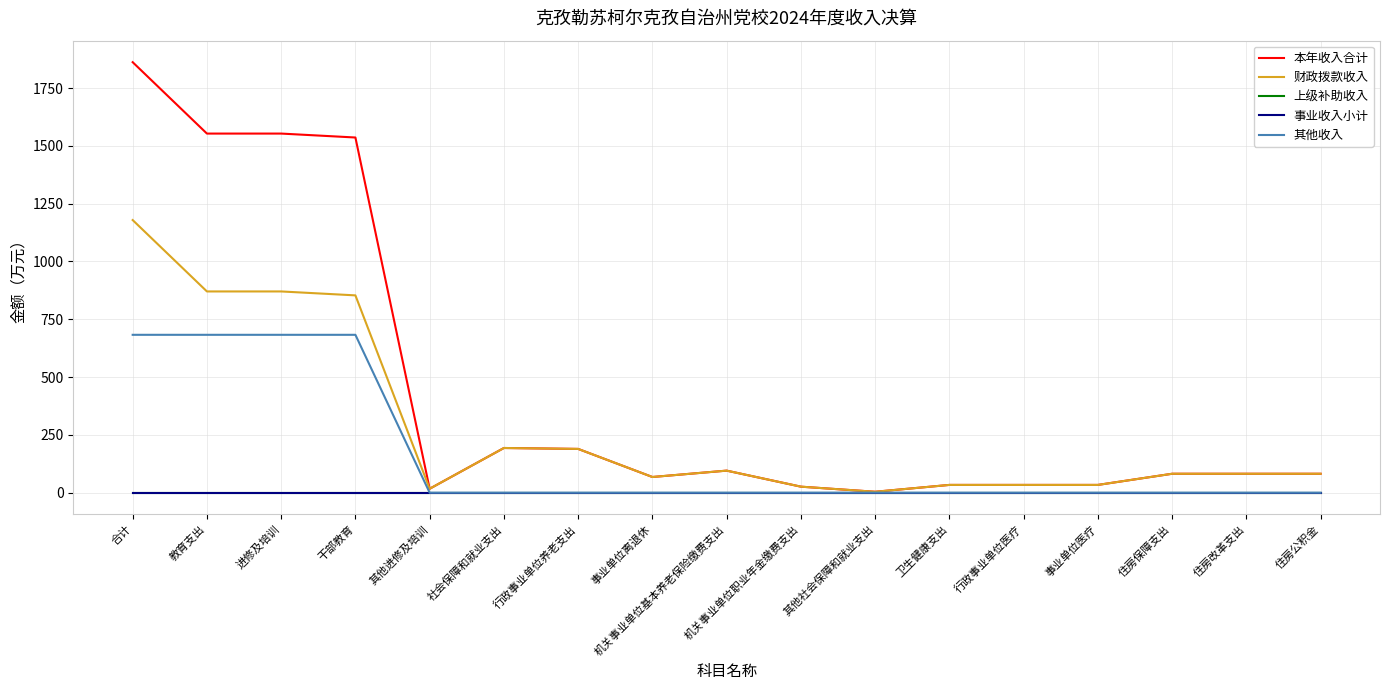

Does the chart display data point markers on the line(s)?

No